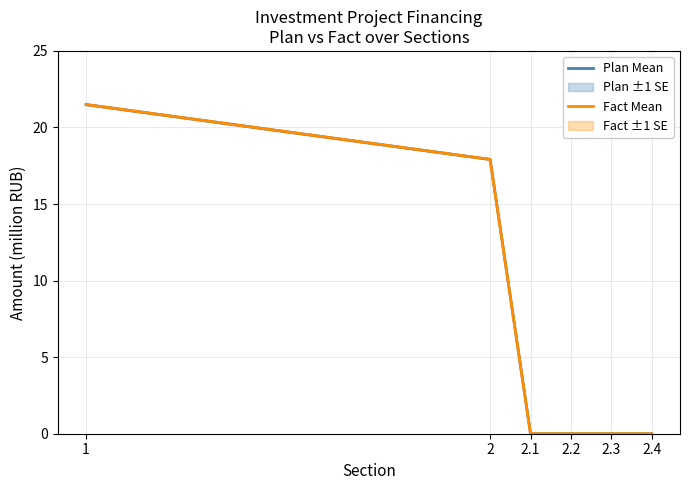

Between 2.2 and 2.4, which series saw the biggest shift?

Plan Mean